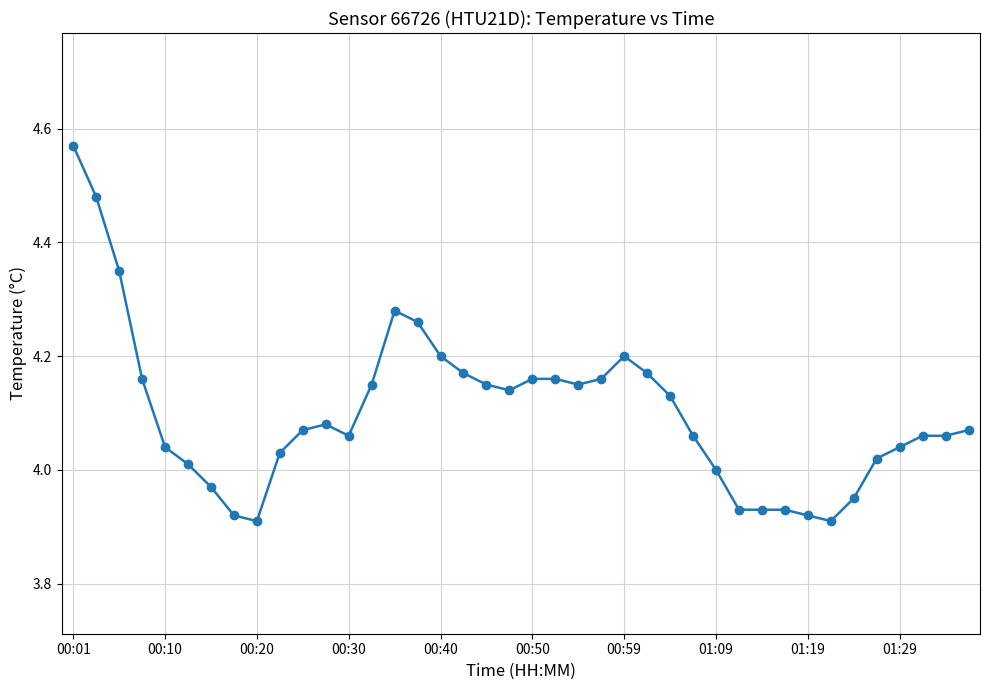

What is the difference between the maximum and minimum values?

0.7